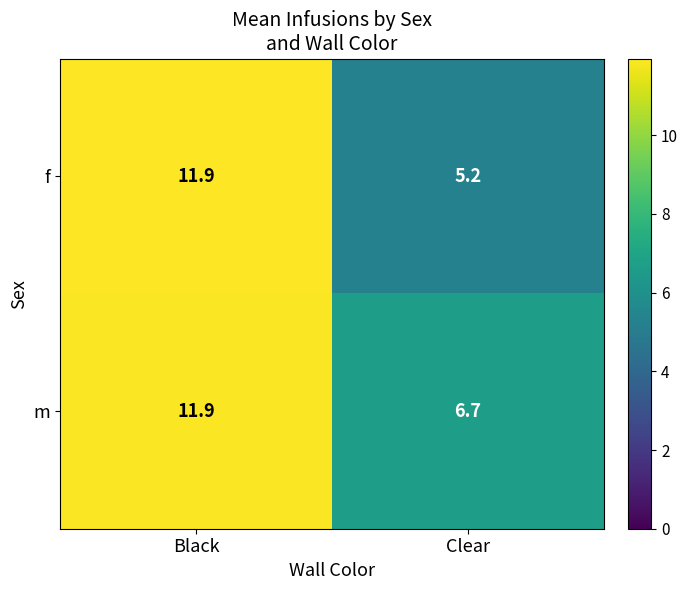

Which series has the widest spread of values?

f